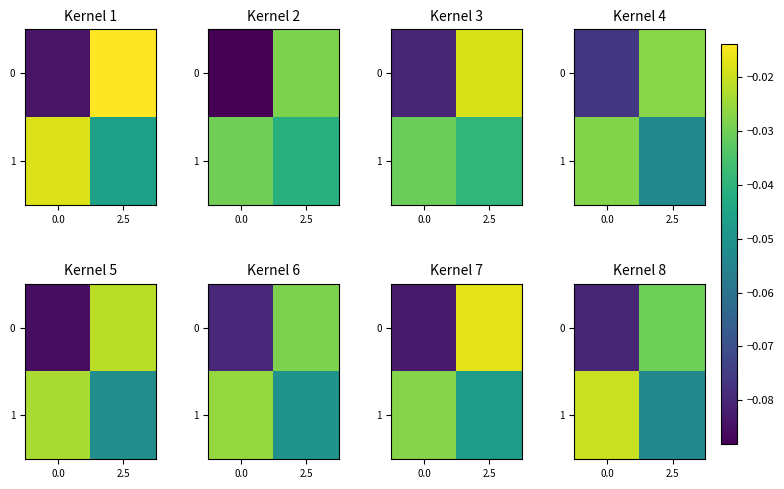

Rank the categories by 0 value from lowest to highest.

0.0, 2.5